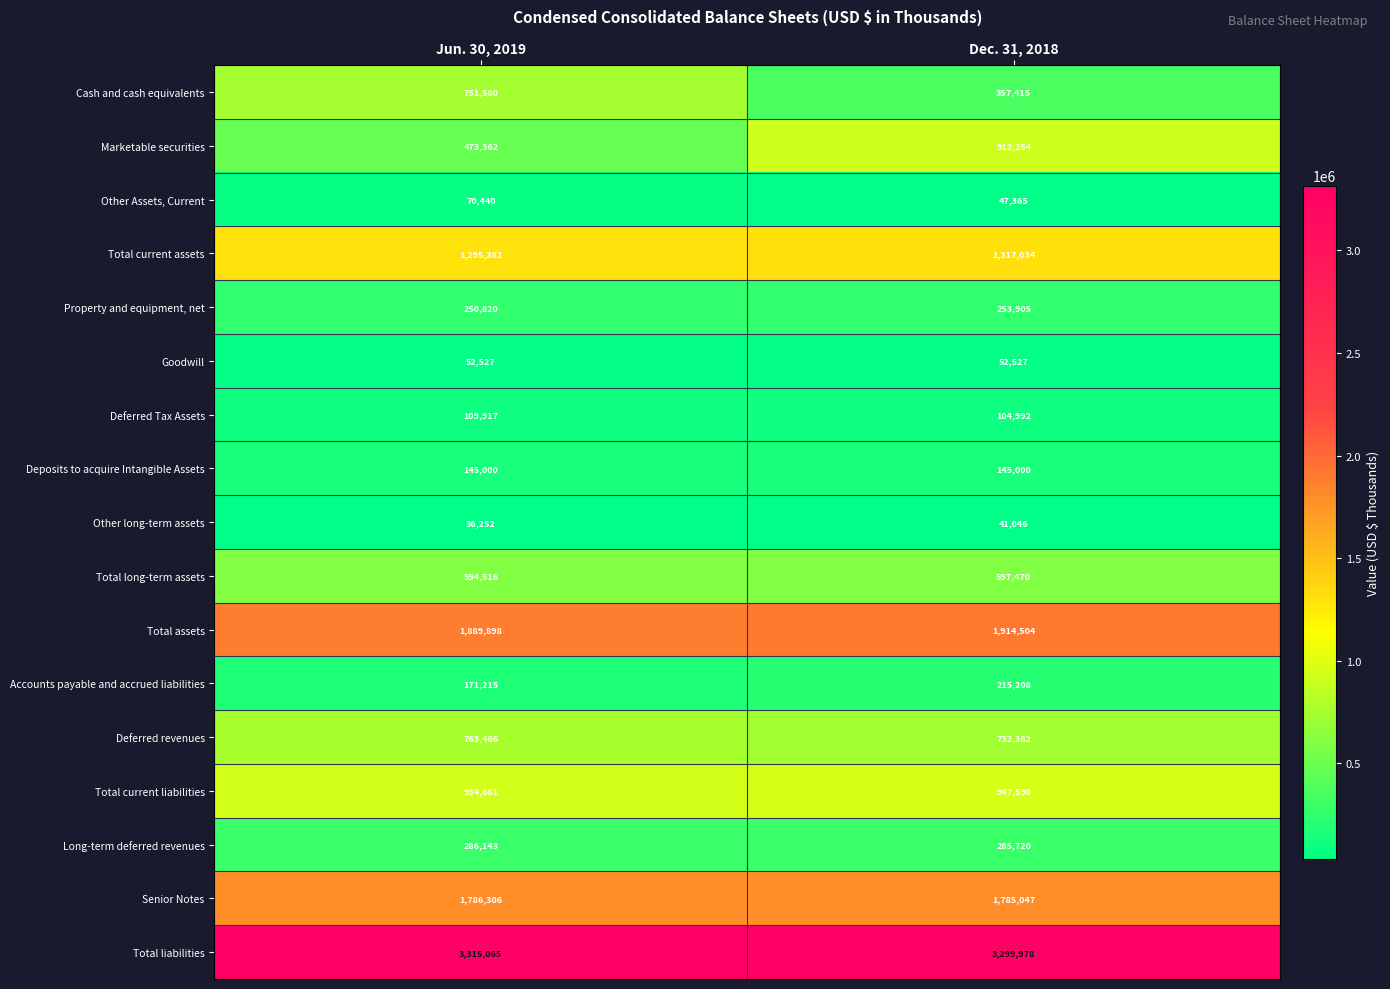

Between Jun. 30, 2019 and Dec. 31, 2018, which series saw the biggest shift?

Marketable securities